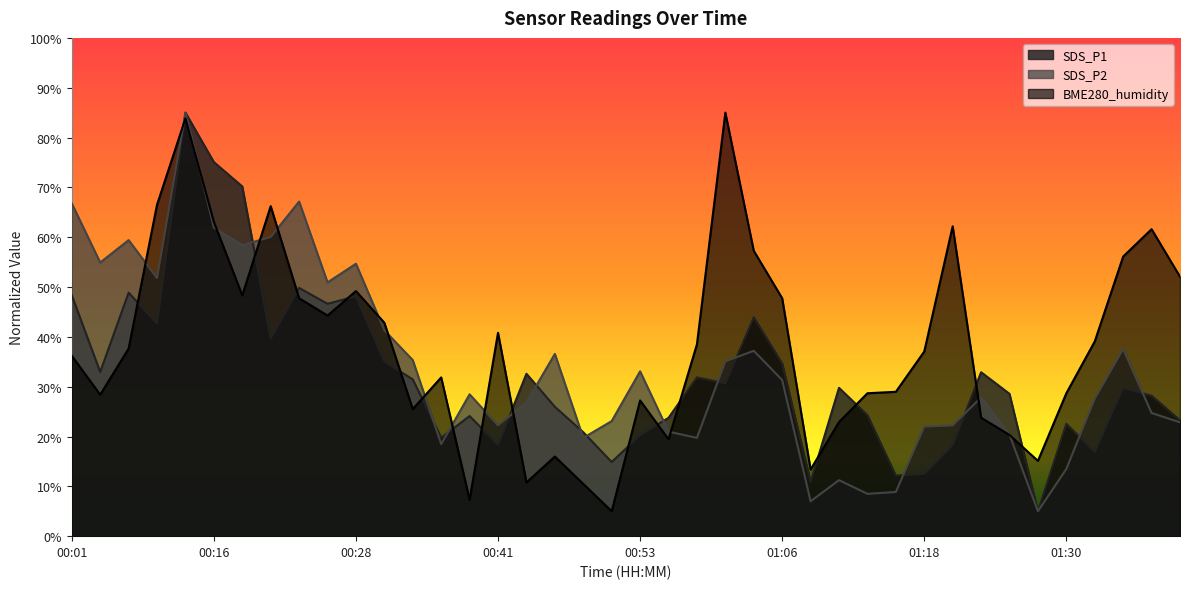

What is the lowest value of the BME280_humidity series?

5.0